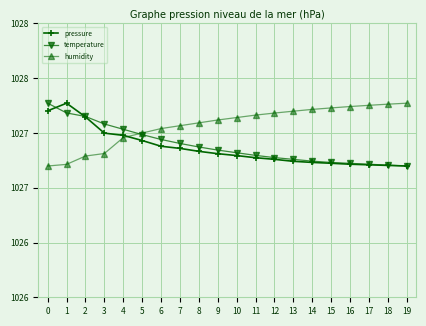

What are all the series names shown in the legend?

pressure, temperature, humidity